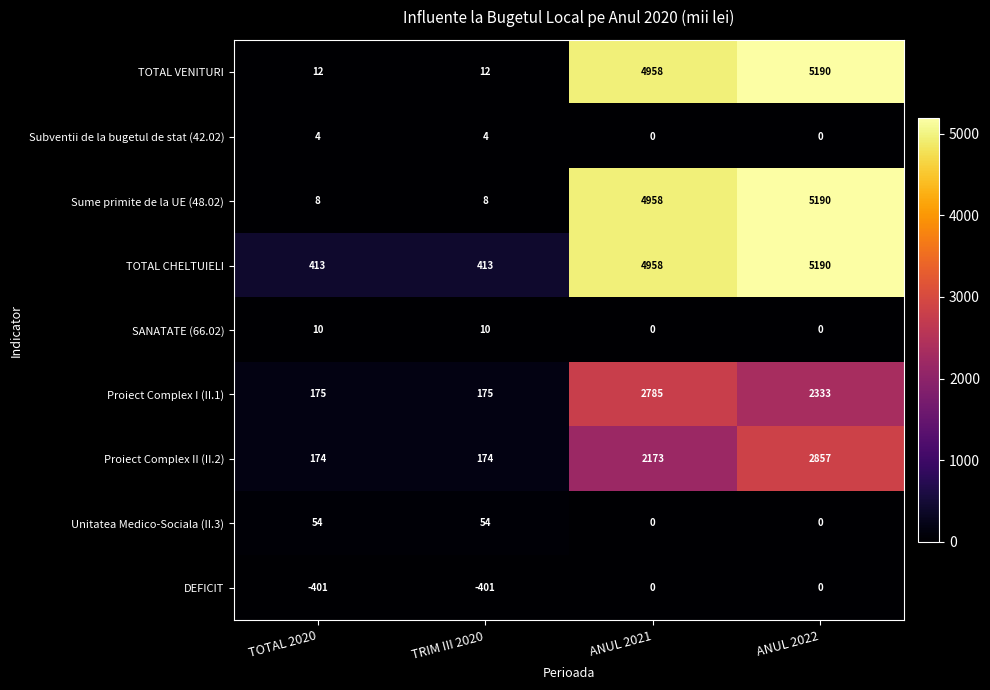

Between TRIM III 2020 and ANUL 2021, which series saw the biggest shift?

Sume primite de la UE (48.02)